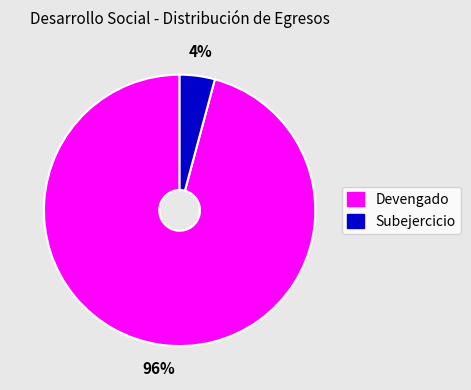

To the nearest percent, what percentage of the pie is Subejercicio?

4%